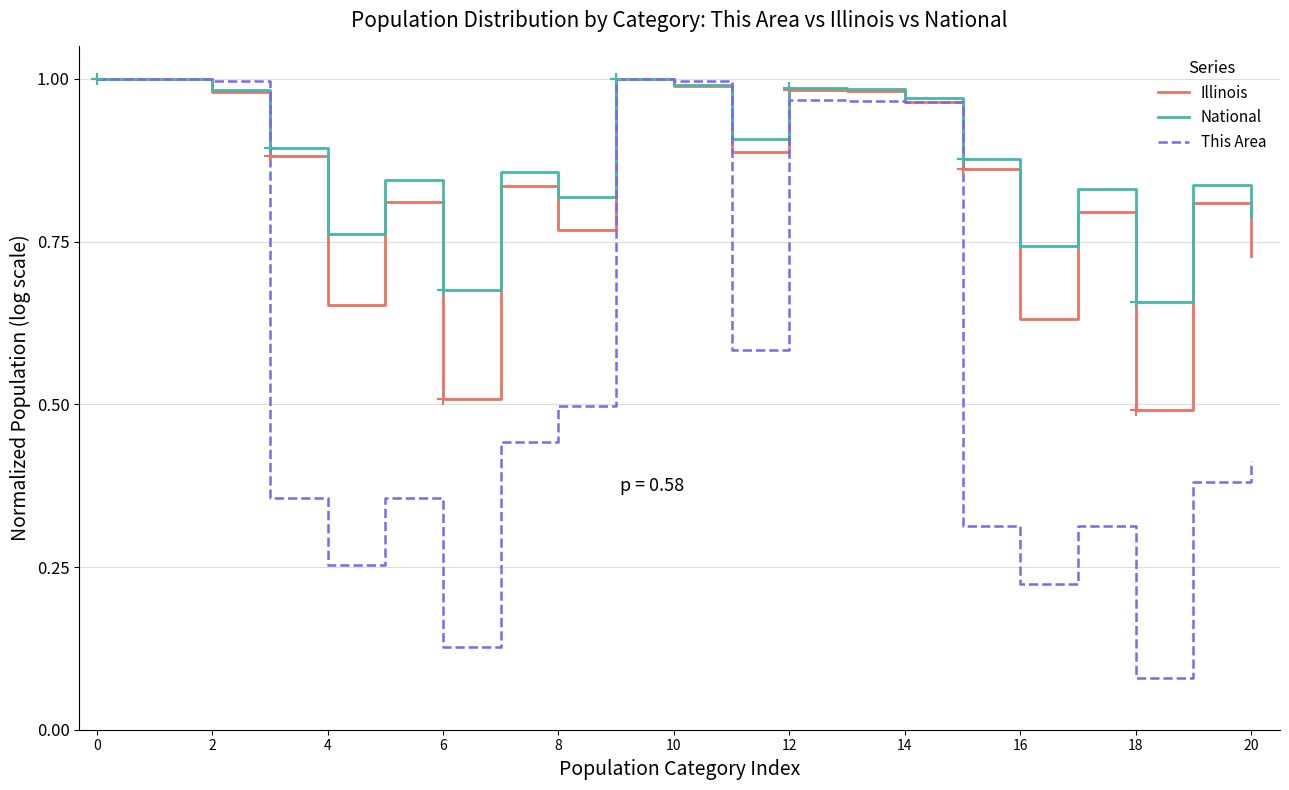

Which series has the largest total across all categories?

National